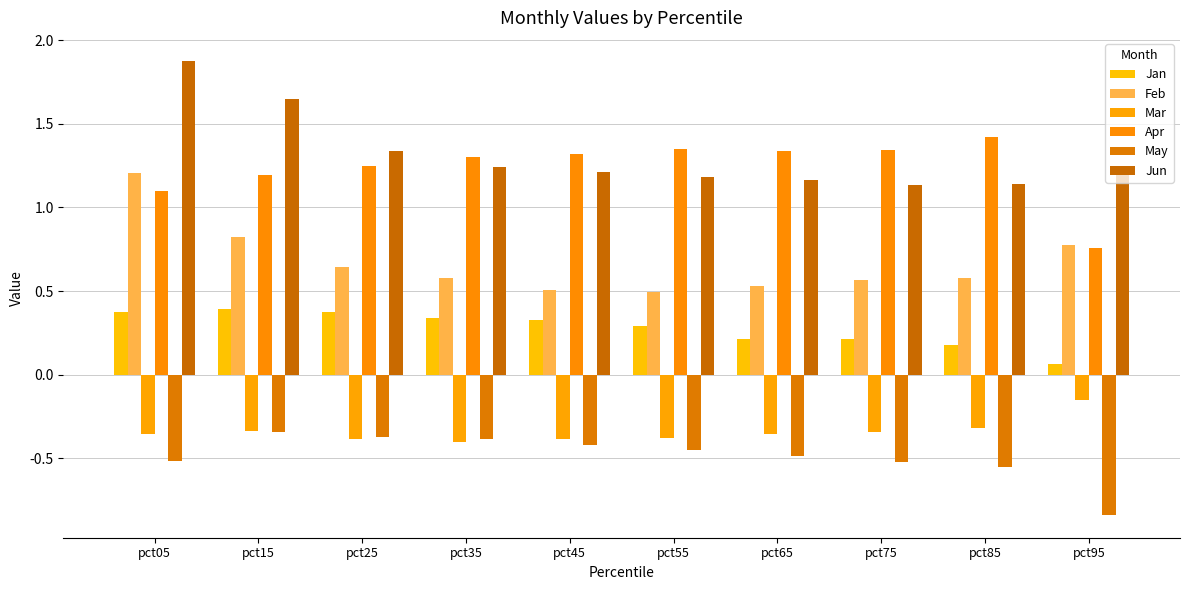

What is the greatest value displayed?

1.9